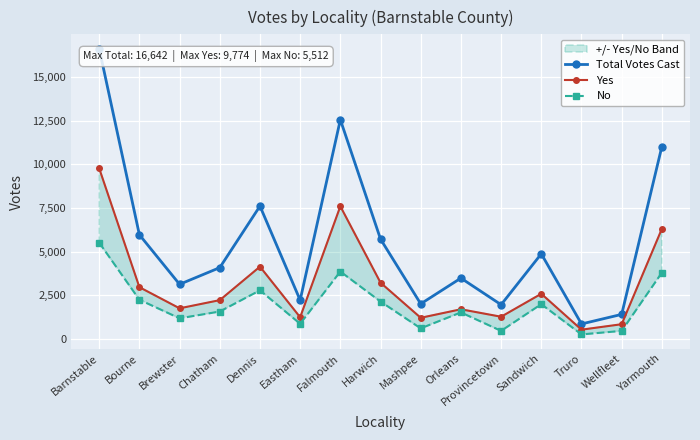

What is the average value of the Total Votes Cast series?

5566